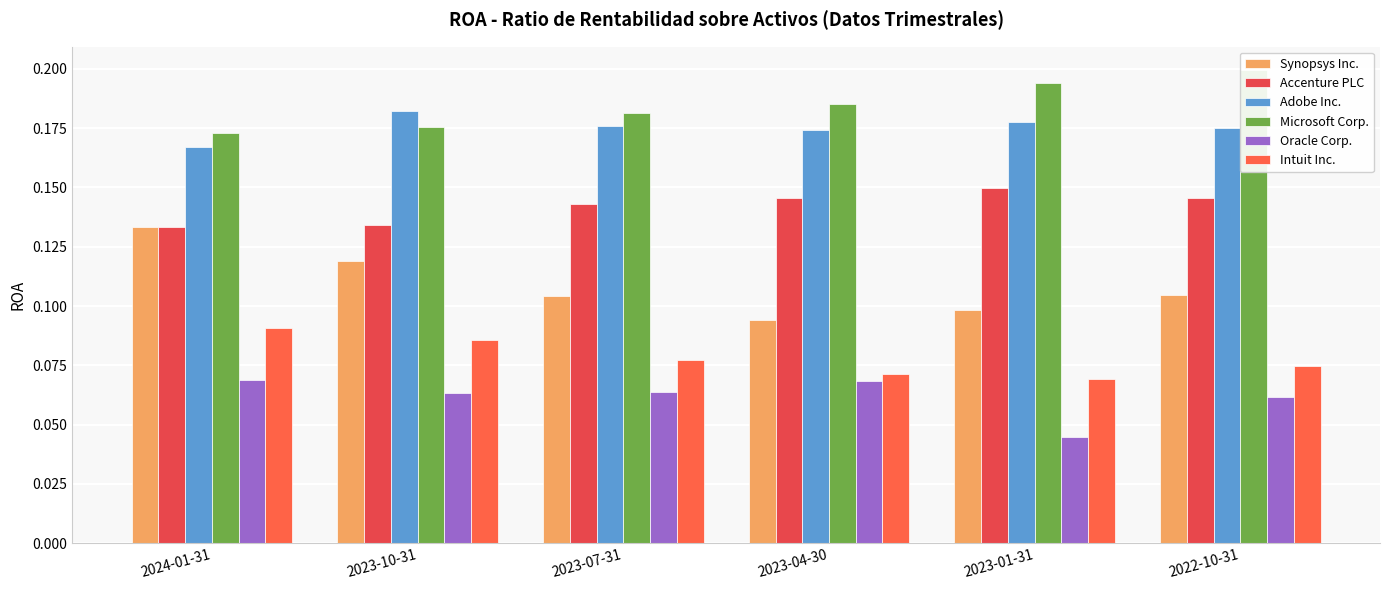

How many bars are there in total?

36